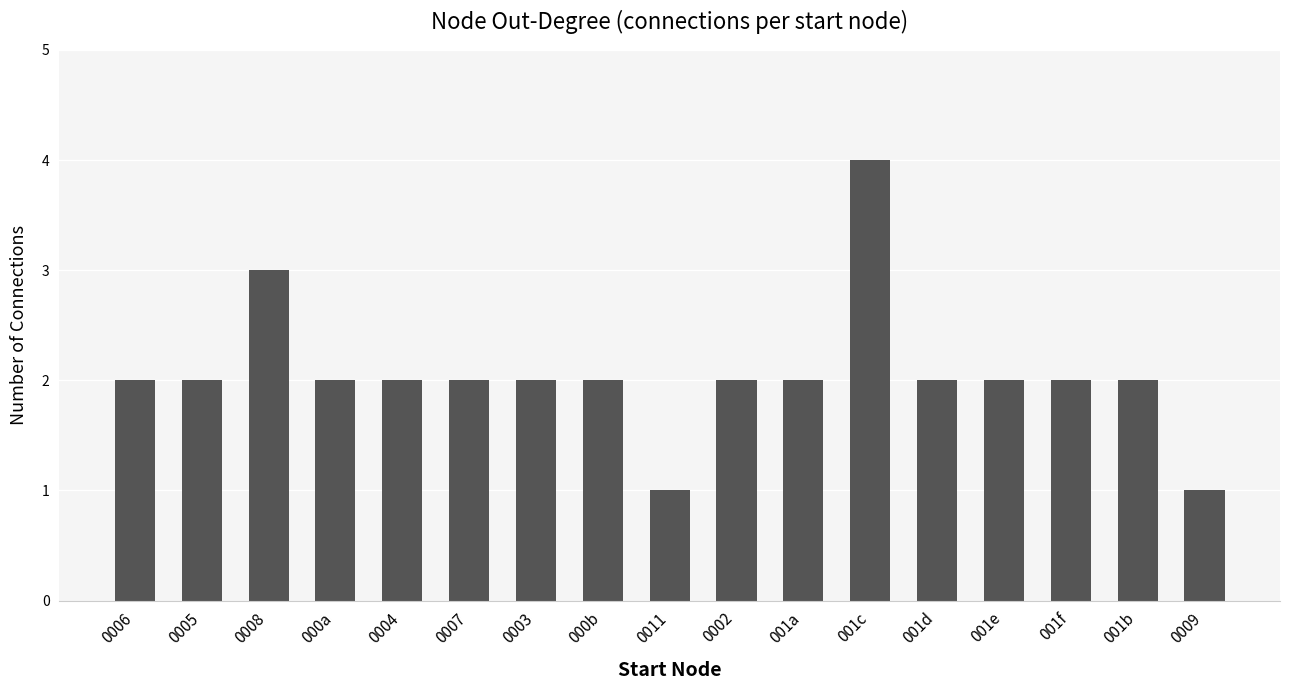

Count the values in the range 2 to 3.

14